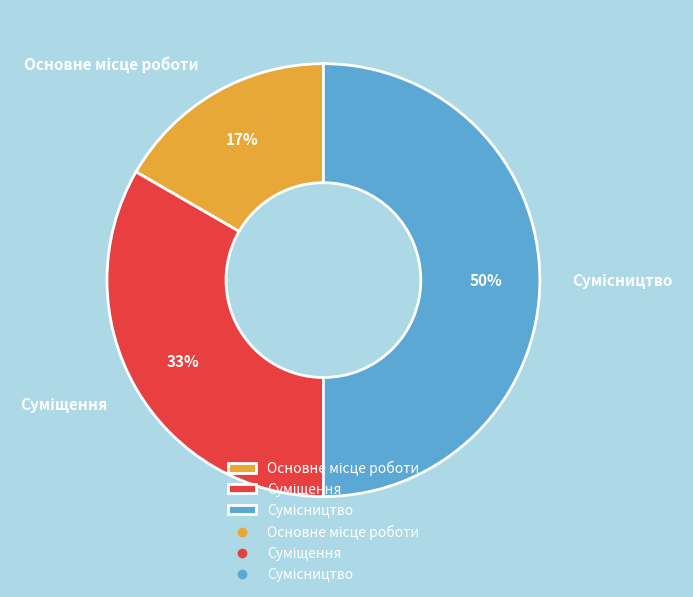

Count the number of slices in the pie.

3